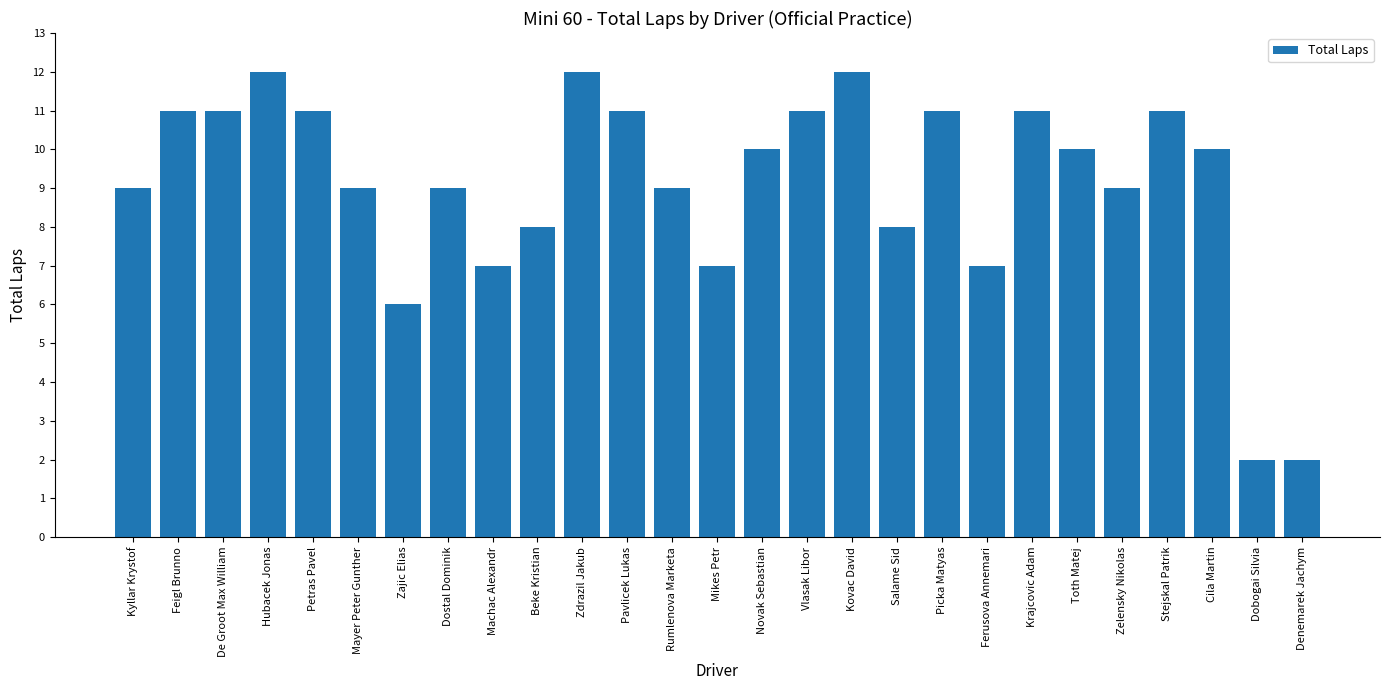

What value does the data have at Zajic Elias, to the nearest 10?

10